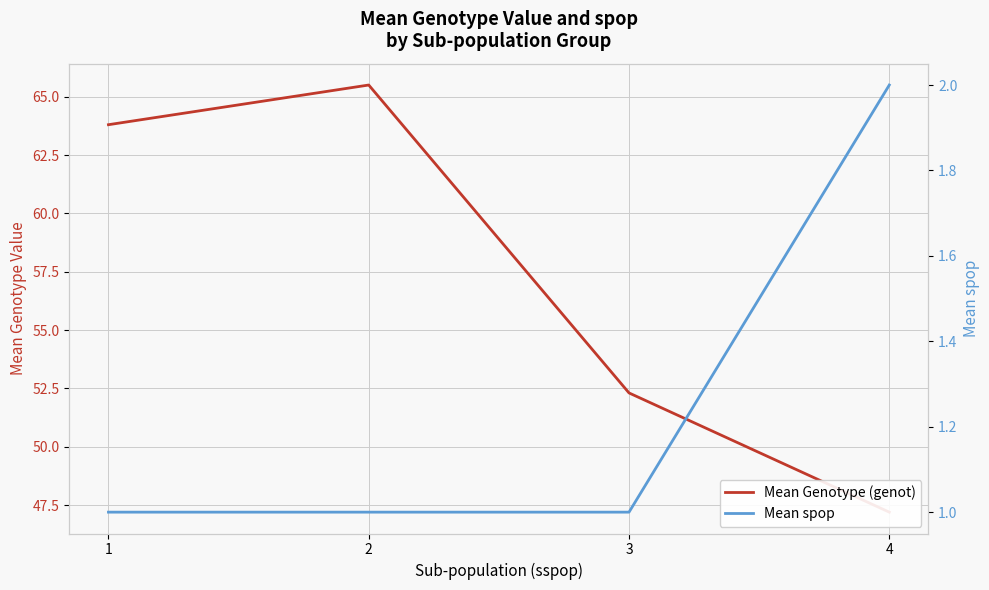

What is the difference between the highest and lowest values at 4?

45.2